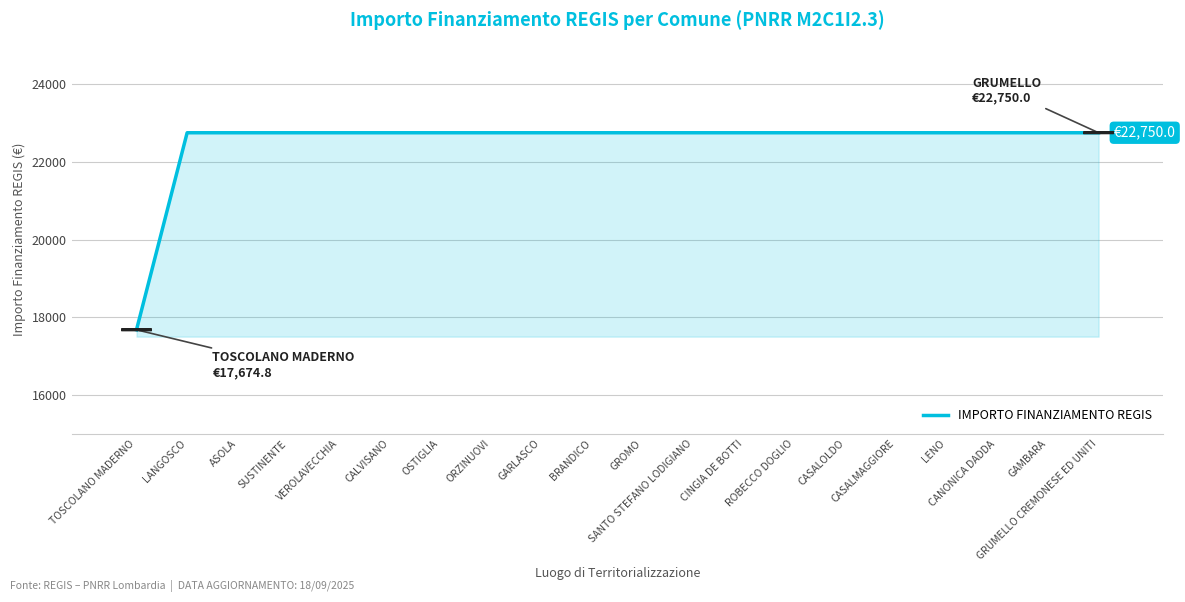

What position from the right is GROMO?

10